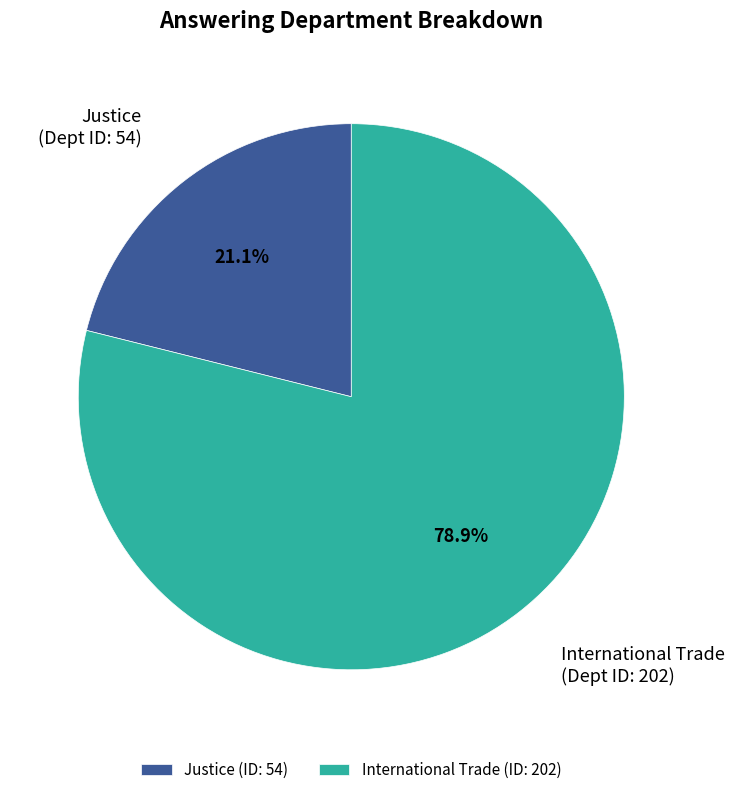

Approximately how many times larger is the value at Justice compared to International Trade?

0.3